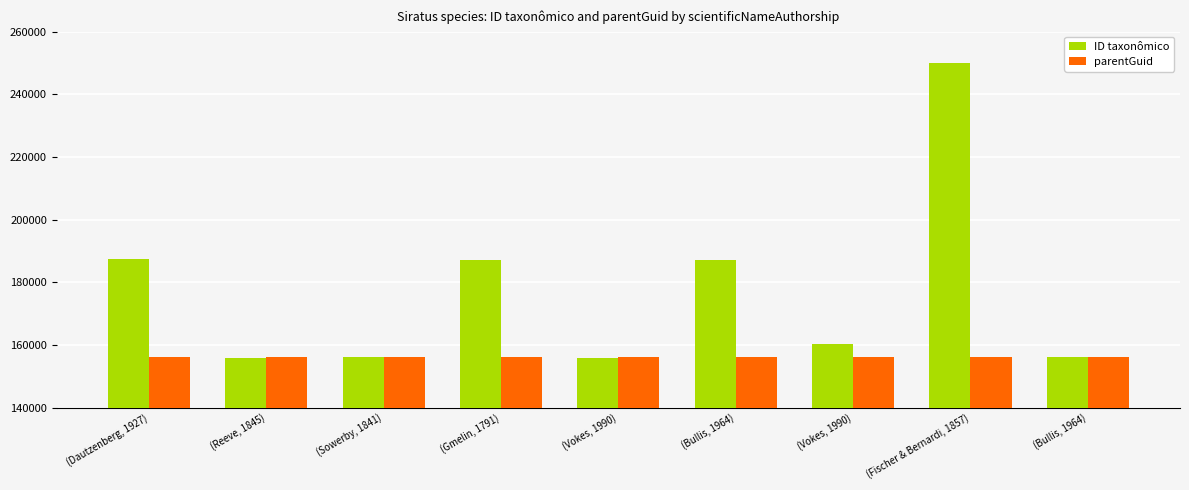

What is the value of the parentGuid bar at the 6th from the left?

156128